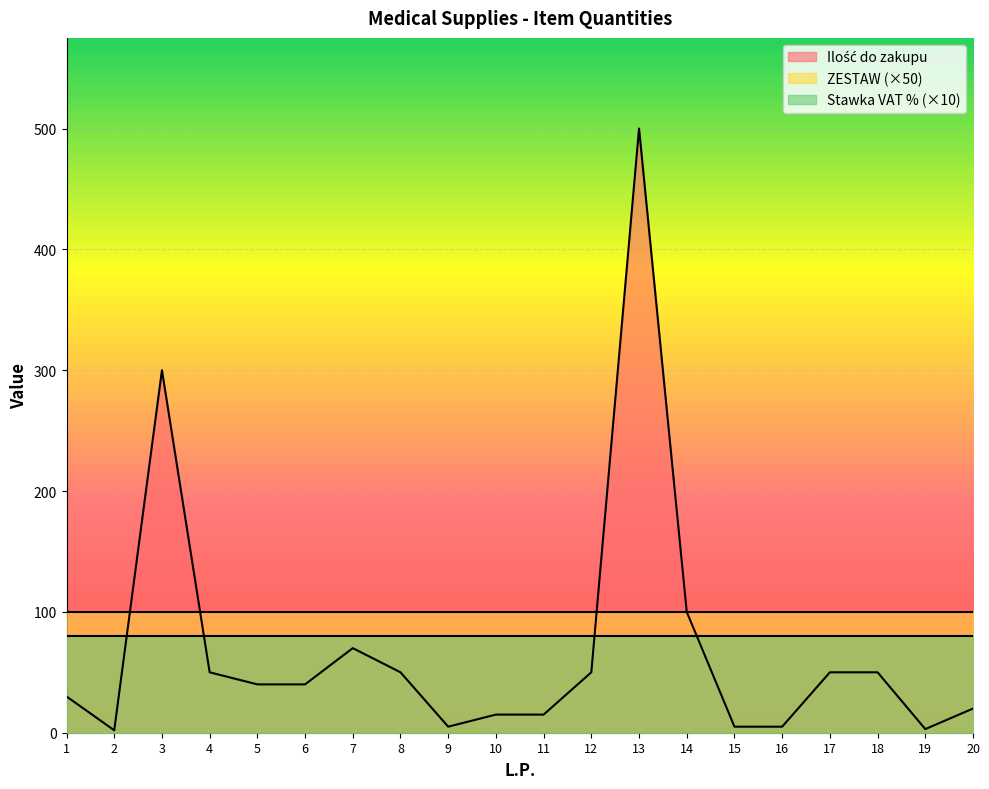

What is the maximum value shown in the chart?

500